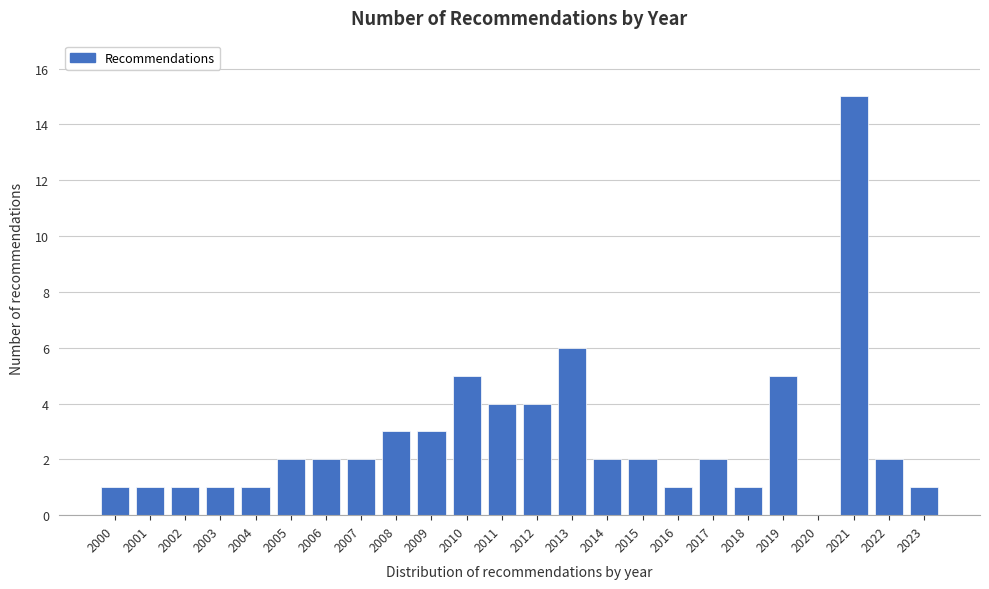

Reading left to right, what are all the values shown in this chart?

2000=1	2001=1	2002=1	2003=1	2004=1	2005=2	2006=2	2007=2	2008=3	2009=3	2010=5	2011=4	2012=4	2013=6	2014=2	2015=2	2016=1	2017=2	2018=1	2019=5	2020=0	2021=15	2022=2	2023=1